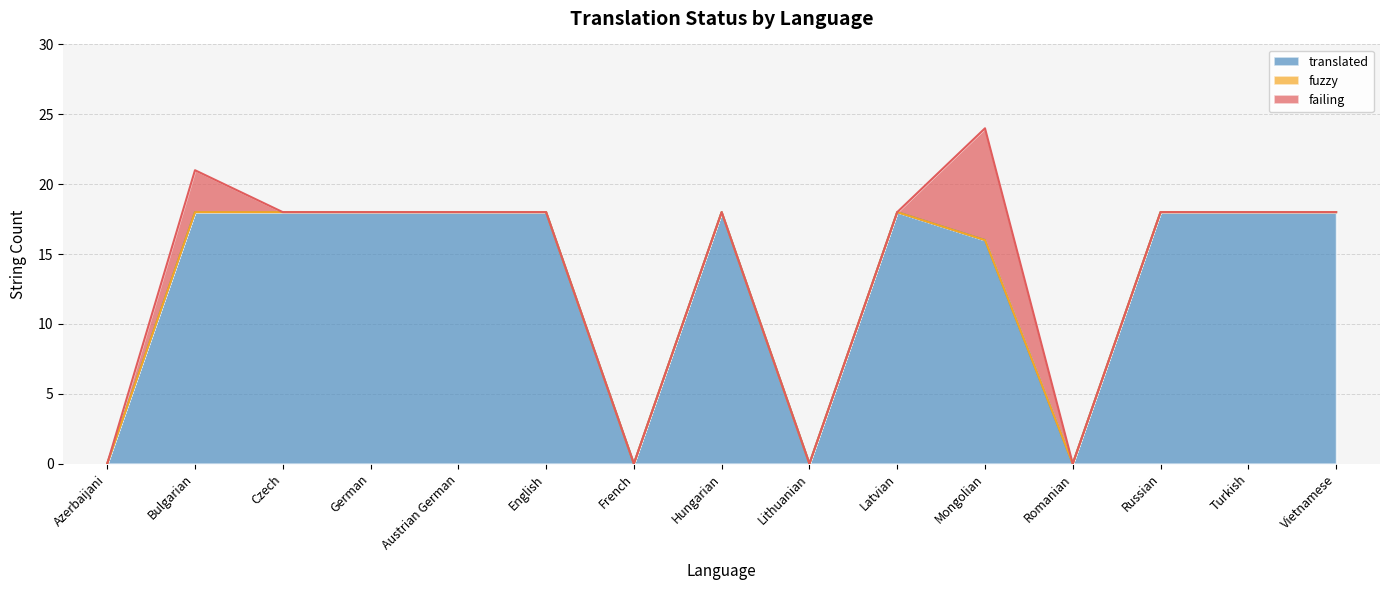

Reading right to left, extract all data points from this chart.

translated: 18	18	18	0	16	18	0	18	0	18	18	18	18	18	0
fuzzy: 0	0	0	0	0	0	0	0	0	0	0	0	0	0	0
failing: 0	0	0	0	8	0	0	0	0	0	0	0	0	3	0